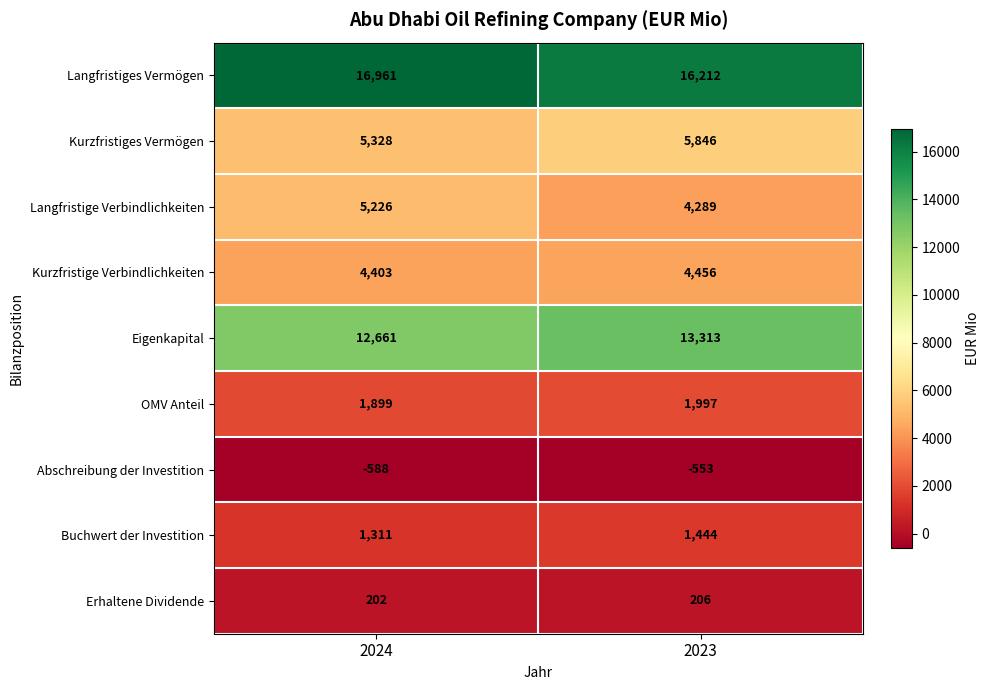

Which series has the largest total across all categories?

Langfristiges Vermögen